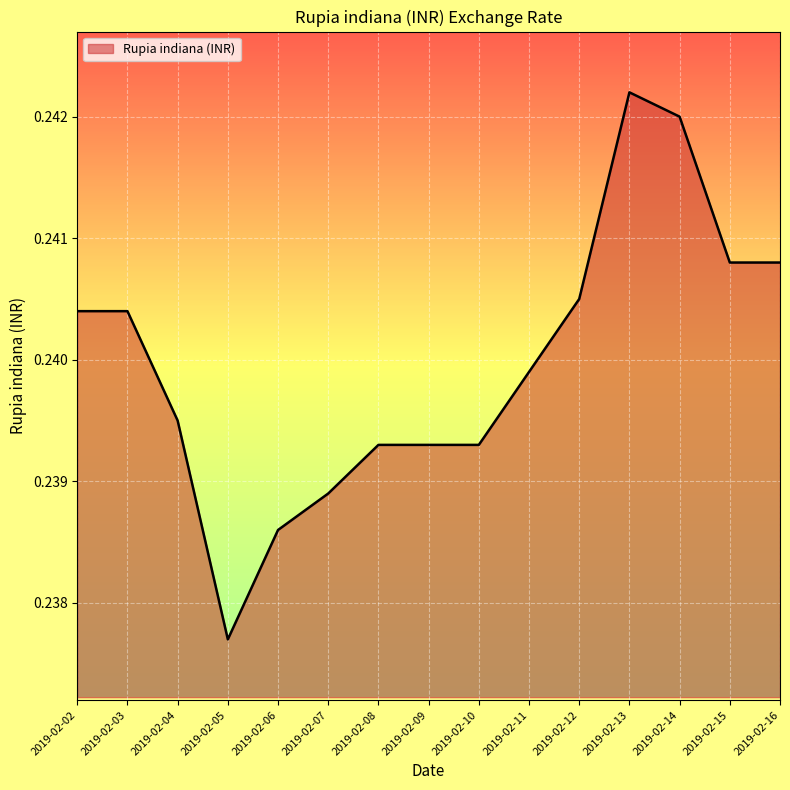

What is the sum of all values?

3.6